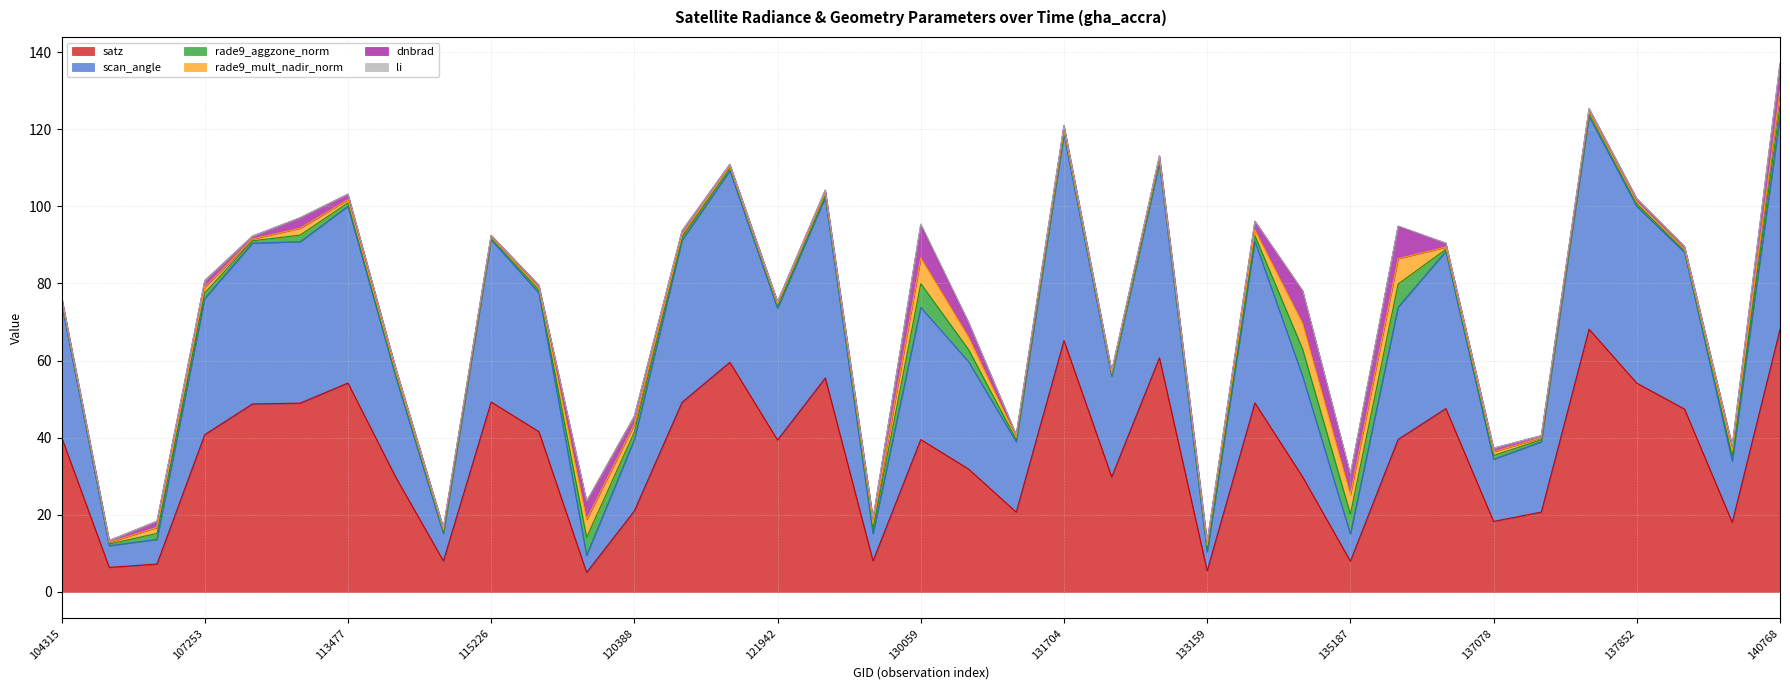

At which label is li closest to 0?

133159